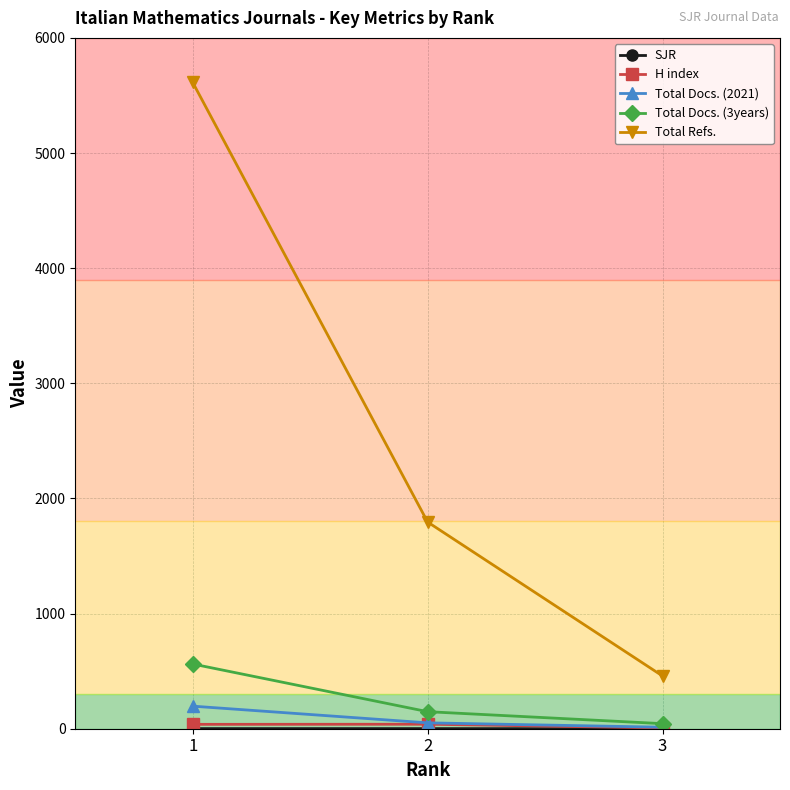

At which category is the sum across all series the highest?

1